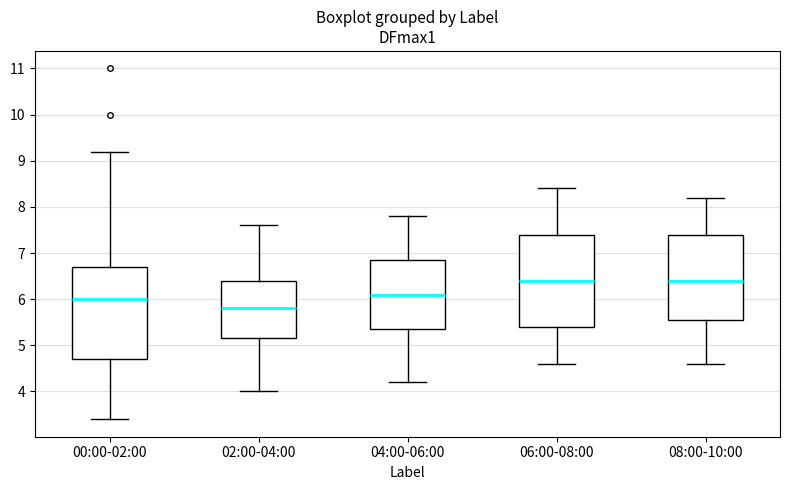

Reading left to right, read every box against the y-axis: the position of its median line, the range the box covers, and the ends of its whiskers. The values are not printed on the chart, so give them approximately, as read against the axis.

00:00-02:00: median 6.0, box 4.7 to 6.7, whiskers 3.4 to 9.2
02:00-04:00: median 5.8, box 5.2 to 6.4, whiskers 4.0 to 7.6
04:00-06:00: median 6.1, box 5.4 to 6.9, whiskers 4.2 to 7.8
06:00-08:00: median 6.4, box 5.4 to 7.4, whiskers 4.6 to 8.4
08:00-10:00: median 6.4, box 5.6 to 7.4, whiskers 4.6 to 8.2